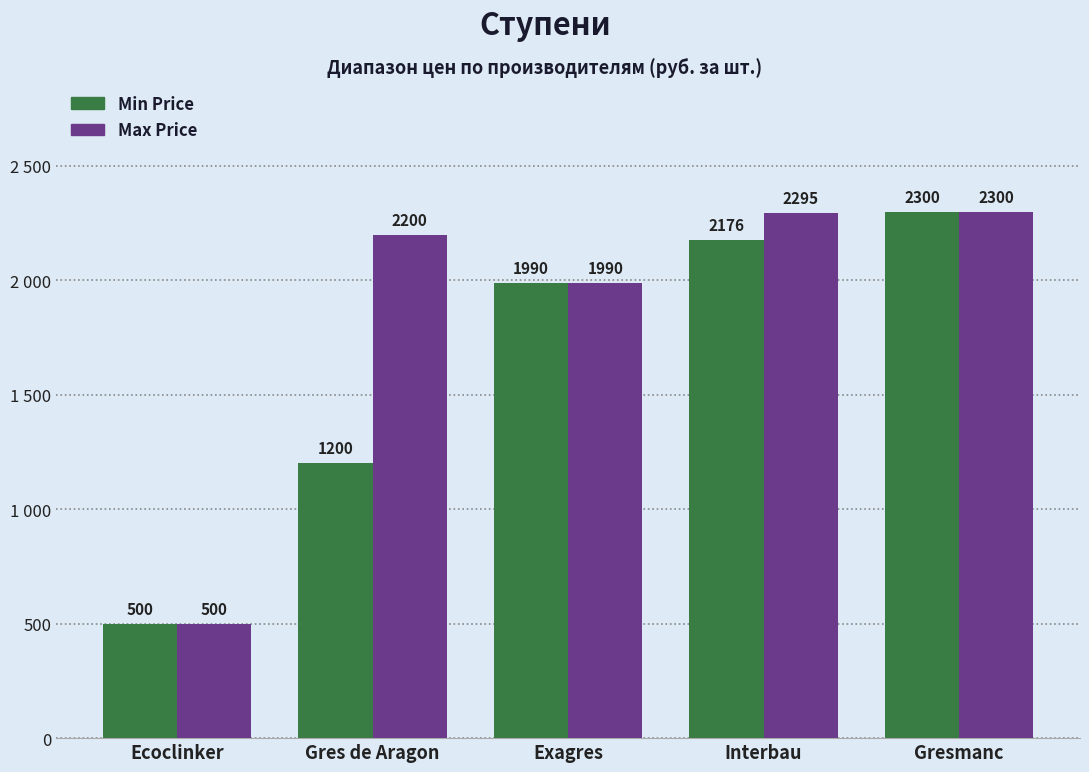

What are all the series names shown in the legend?

Min Price, Max Price